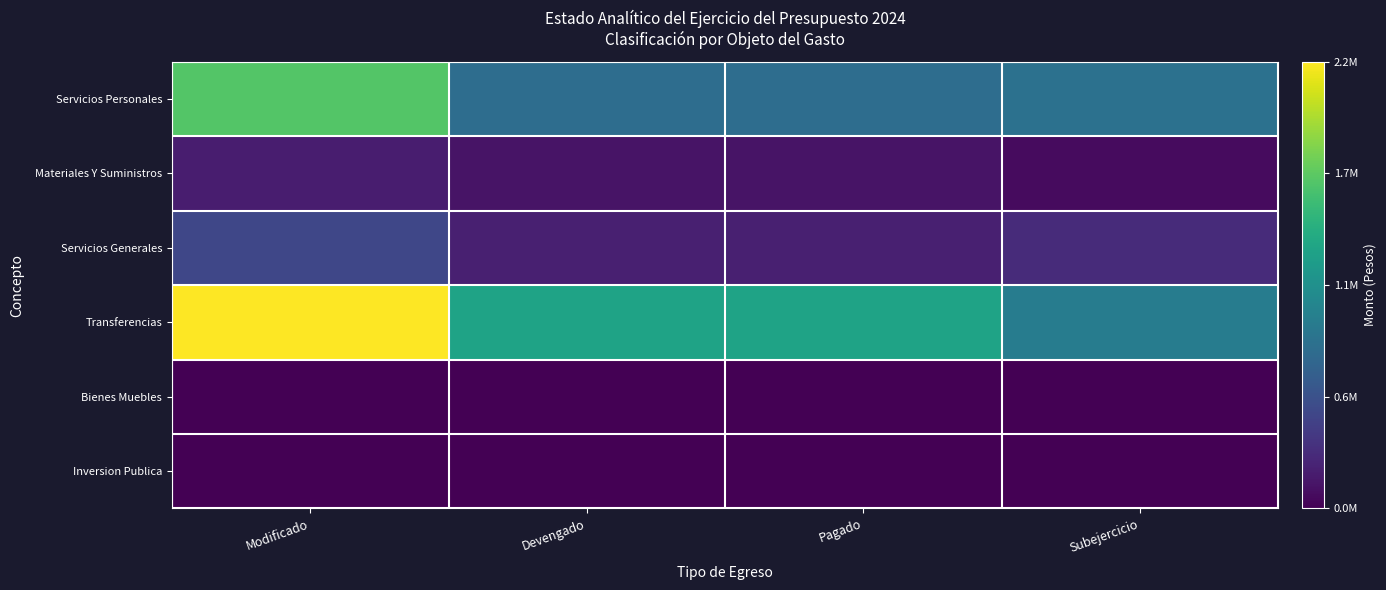

Reading right to left, extract all data points from this chart.

Servicios Personales: Subejercicio=827056.0	Pagado=792098.0	Devengado=792098.0	Modificado=1619154.0
Materiales Y Suministros: Subejercicio=63043.0	Pagado=117435.1	Devengado=117435.1	Modificado=180478.1
Servicios Generales: Subejercicio=271593.6	Pagado=197037.8	Devengado=197037.8	Modificado=468631.4
Transferencias: Subejercicio=930000.0	Pagado=1283500.0	Devengado=1283500.0	Modificado=2213500.0
Bienes Muebles: Subejercicio=0.0	Pagado=0.0	Devengado=0.0	Modificado=0.0
Inversion Publica: Subejercicio=0.0	Pagado=0.0	Devengado=0.0	Modificado=0.0